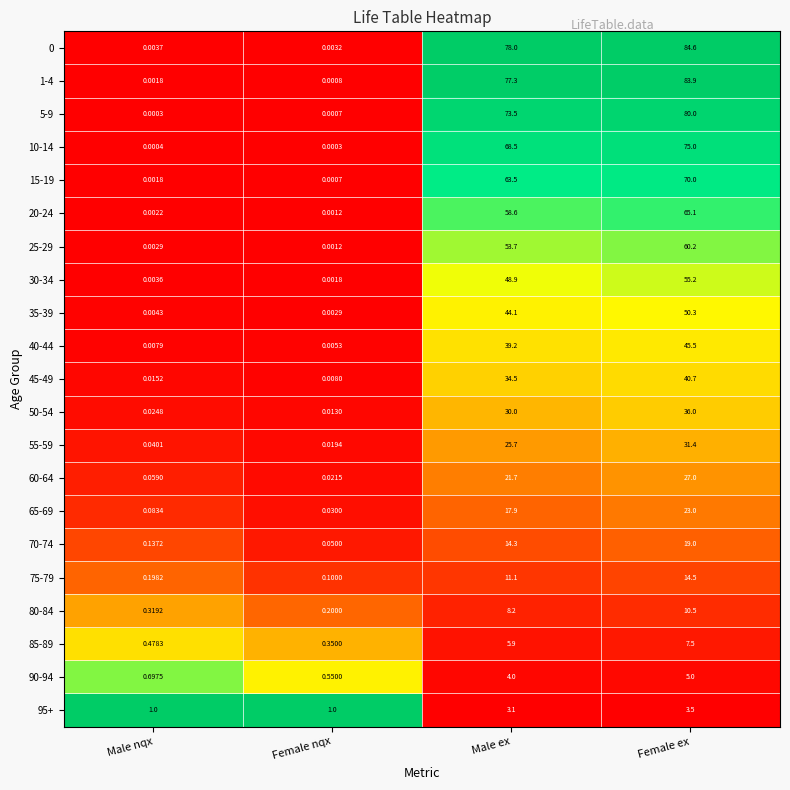

At which label does 75-79 first exceed 11?

Male ex